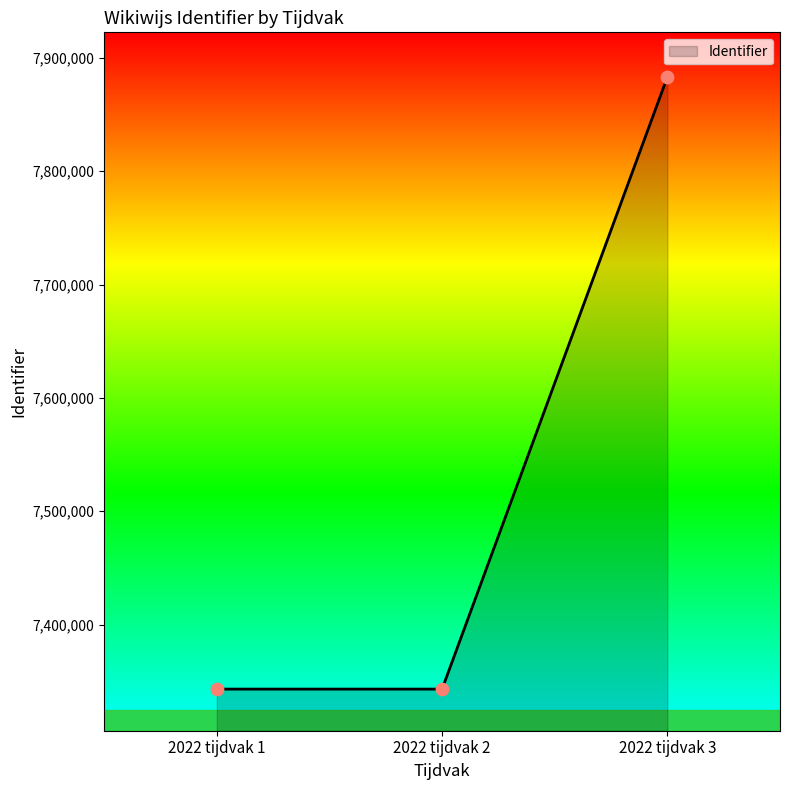

Approximately how many times larger is the value at 2022 tijdvak 2 compared to 2022 tijdvak 1?

1.0